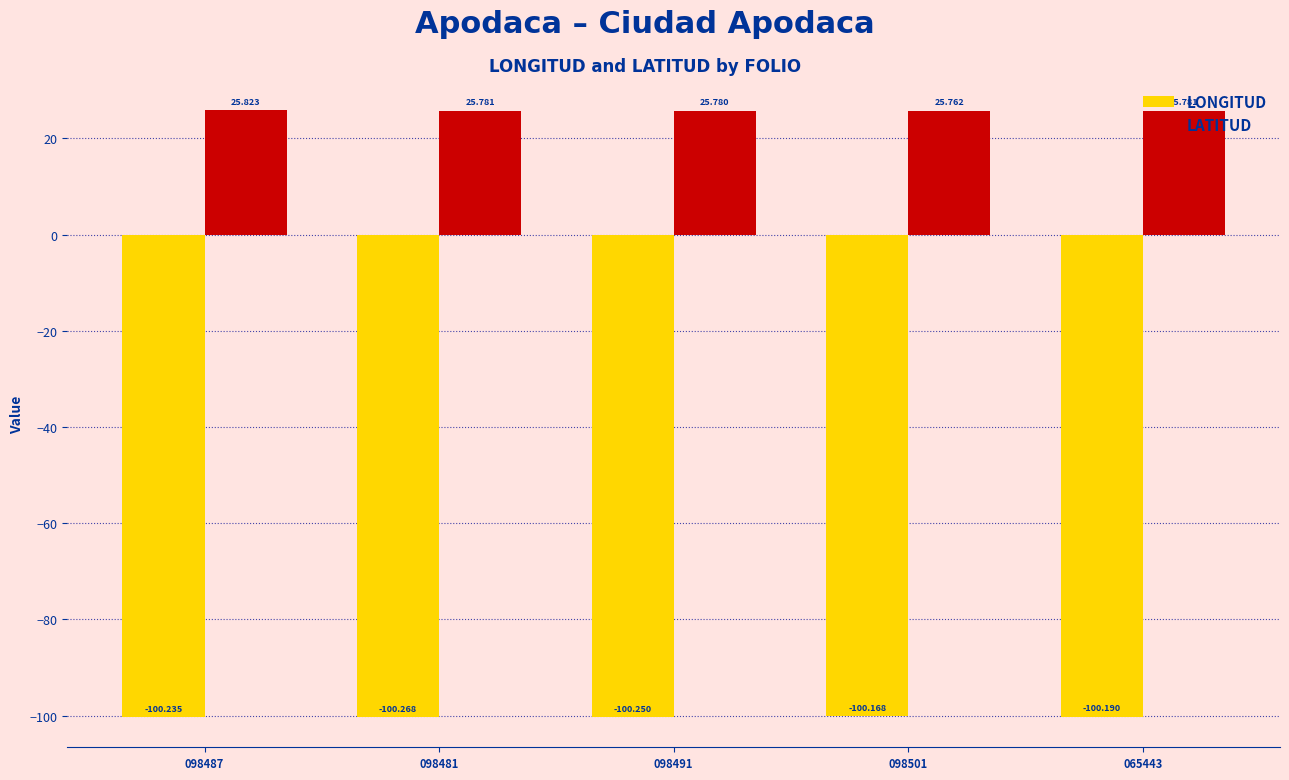

The LATITUD series shows 38.4 at 098481. True or false?

False